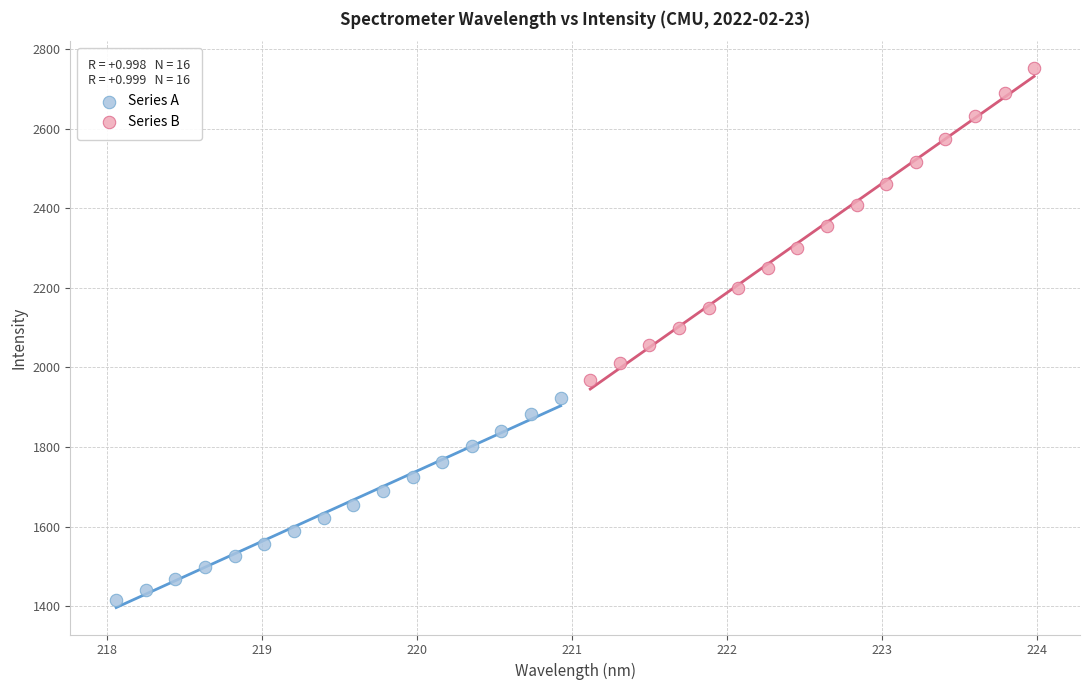

Which series has the largest Y range (max minus min)?

Series B